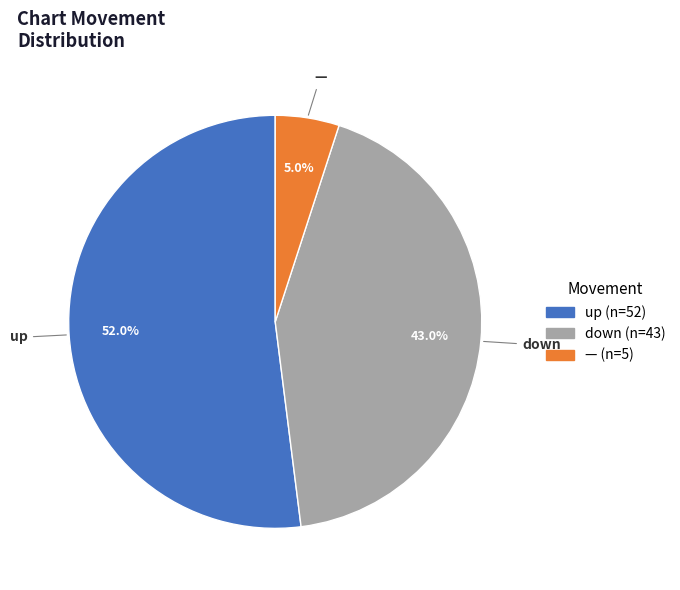

What percentage is NOT represented by down?

57.0%